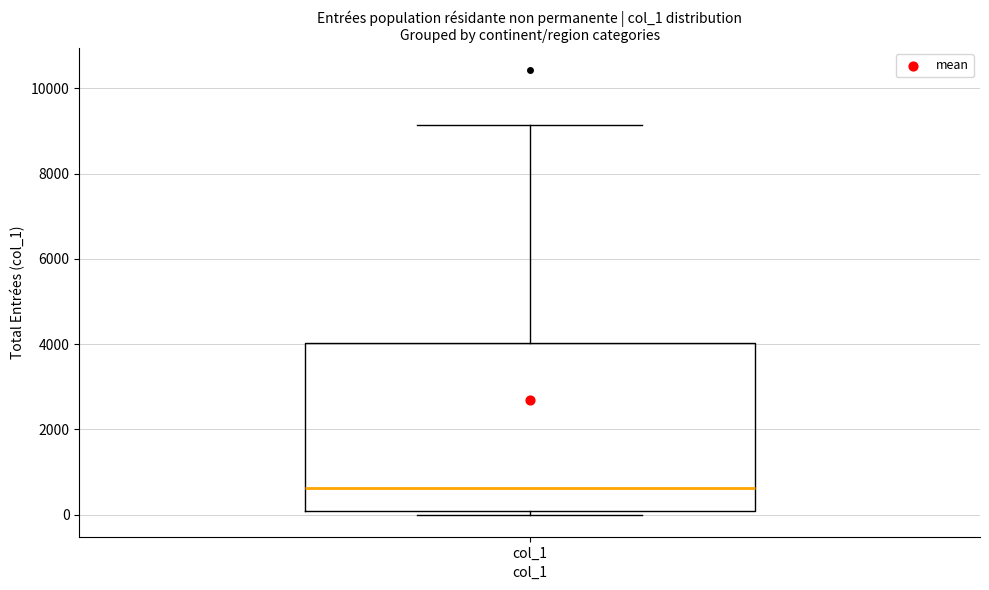

Where does the upper whisker of the box for col_1 end on the y-axis? The values are not printed on the chart, so give them approximately, as read against the axis.

9200